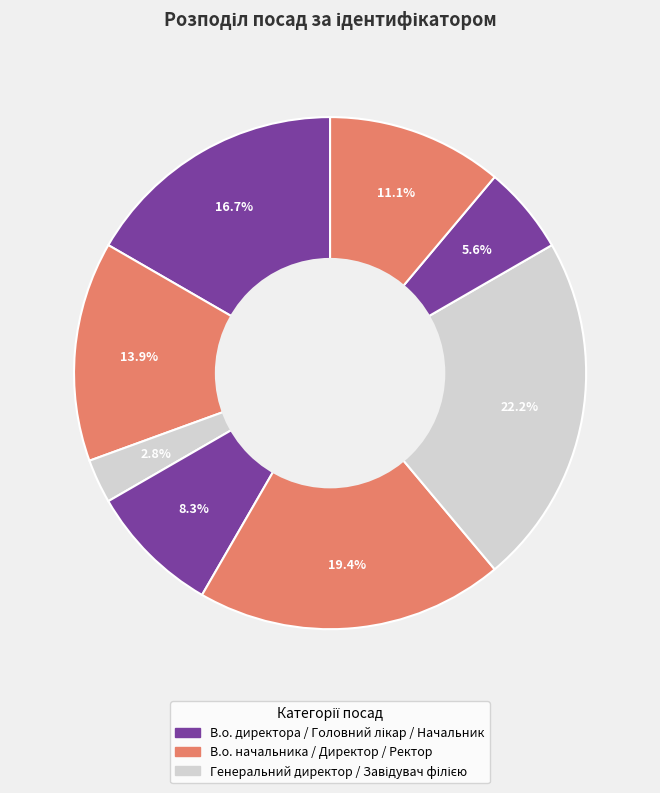

Which slice is the largest?

Завідувач філією